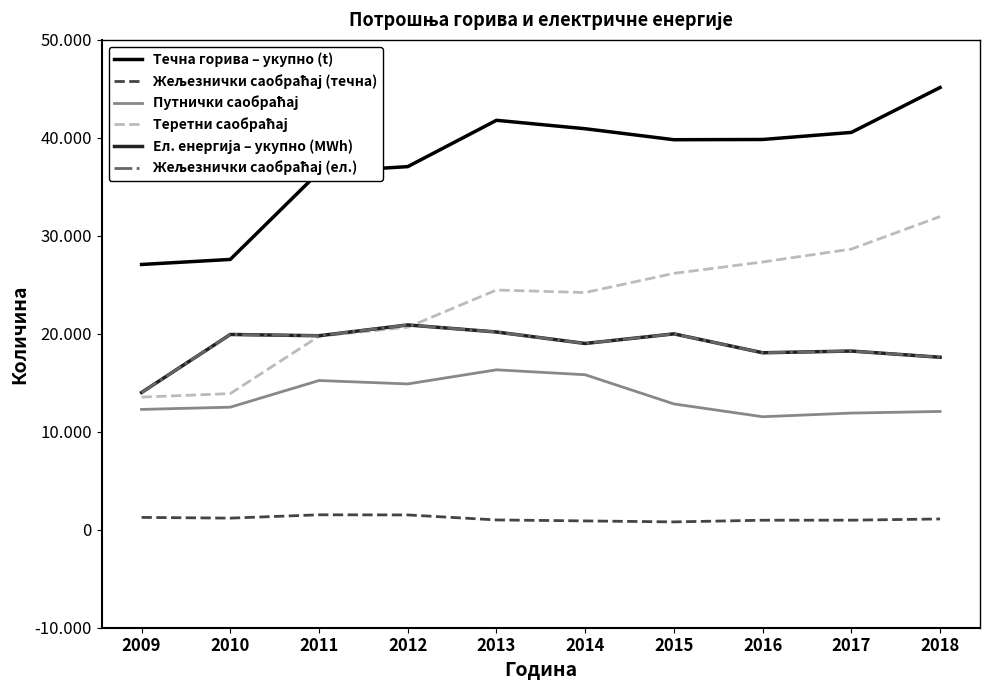

Is this an area chart (filled region under the line)?

No